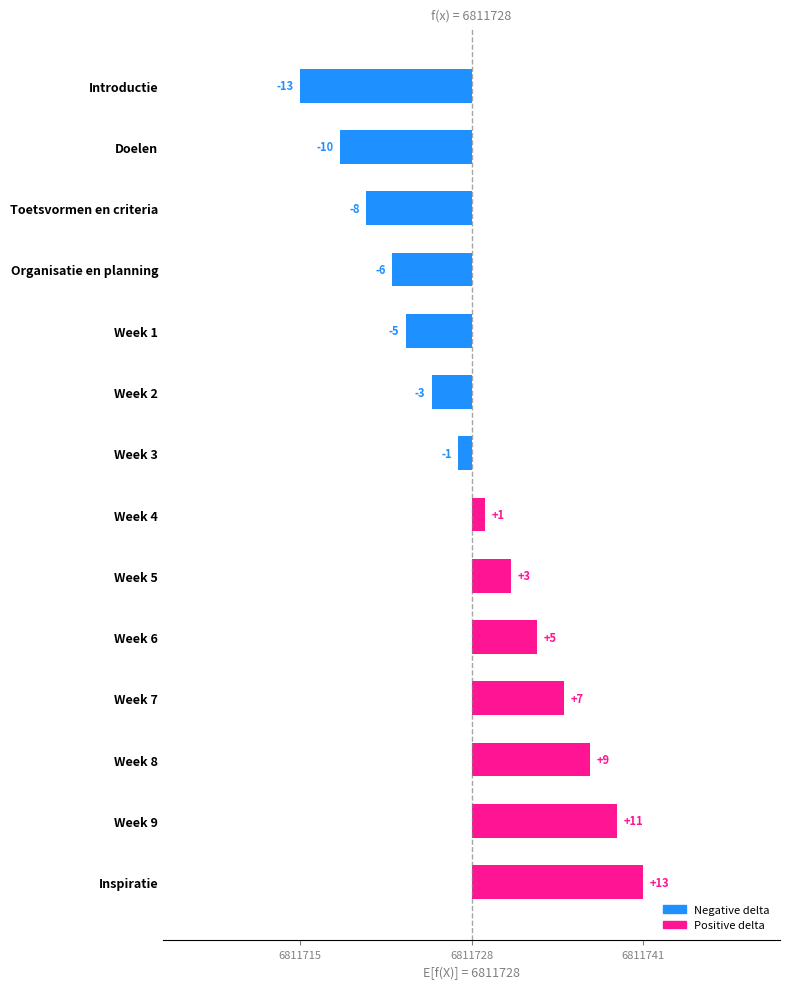

What is the value of the 6th bar from the left?

-3